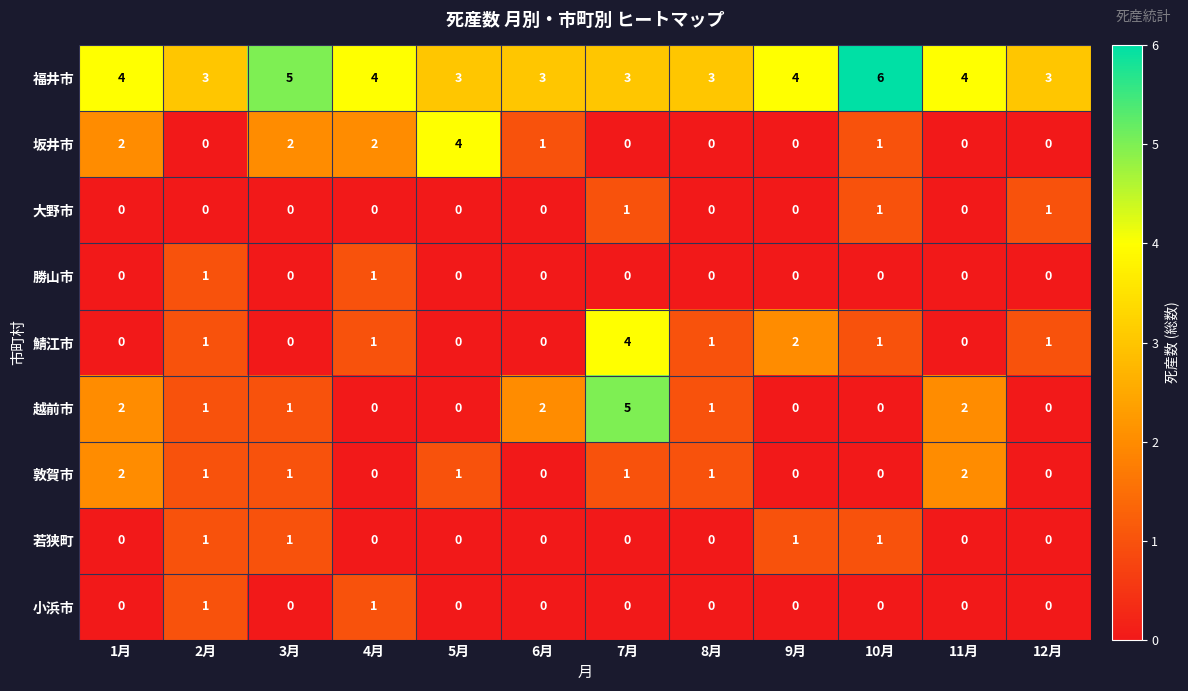

At which category is the sum across all series the highest?

7月